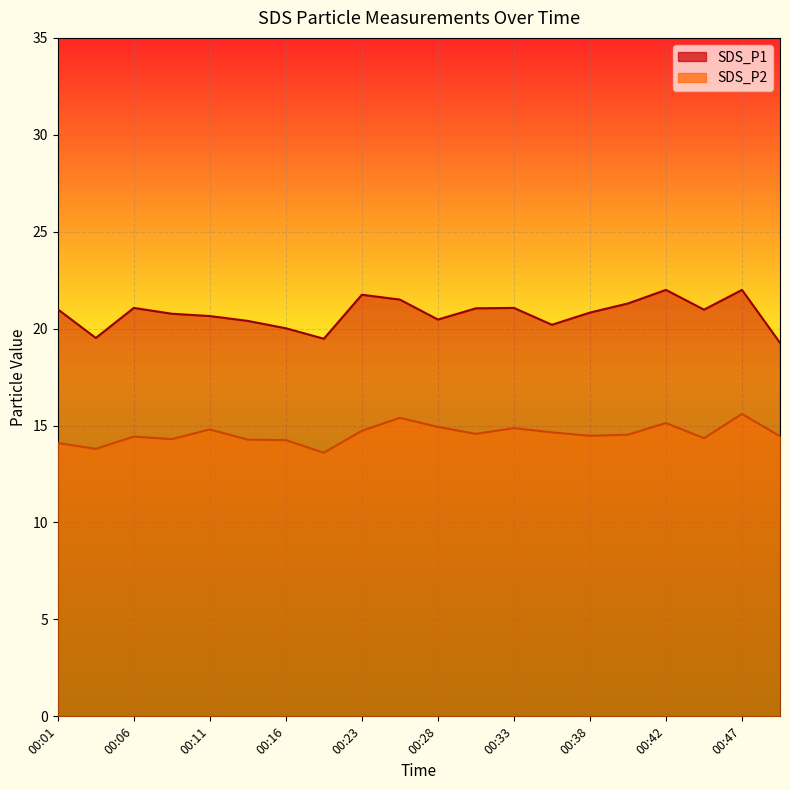

At 00:40, list the series in order from smallest to largest.

SDS_P2, SDS_P1